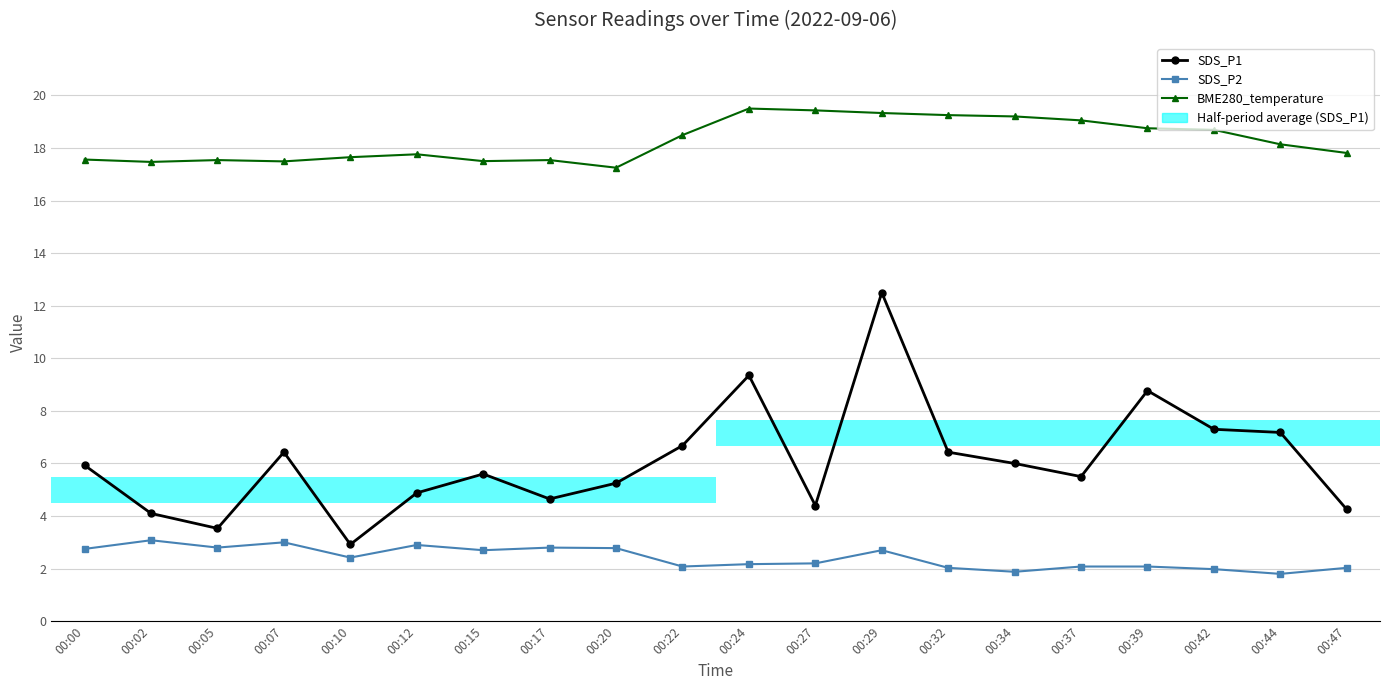

In BME280_temperature, how many points are lower than both neighbors (excluding endpoints)?

4